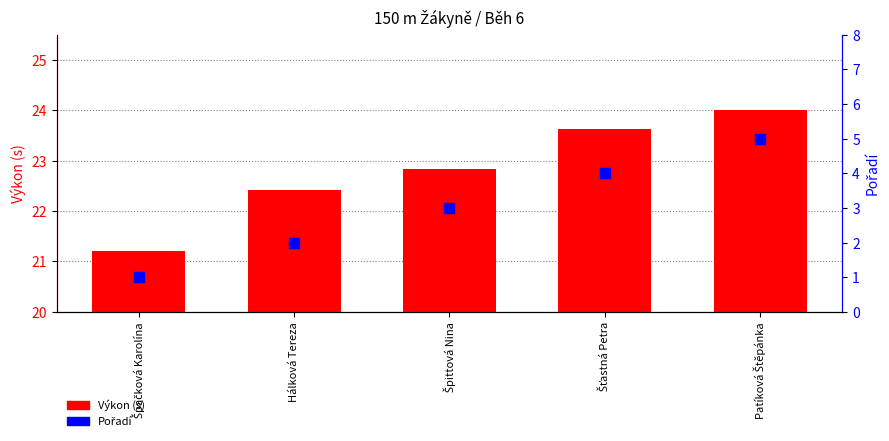

Is the value of Pořadí at Špačková Karolína greater than the value of Výkon (s) at Špačková Karolína?

No